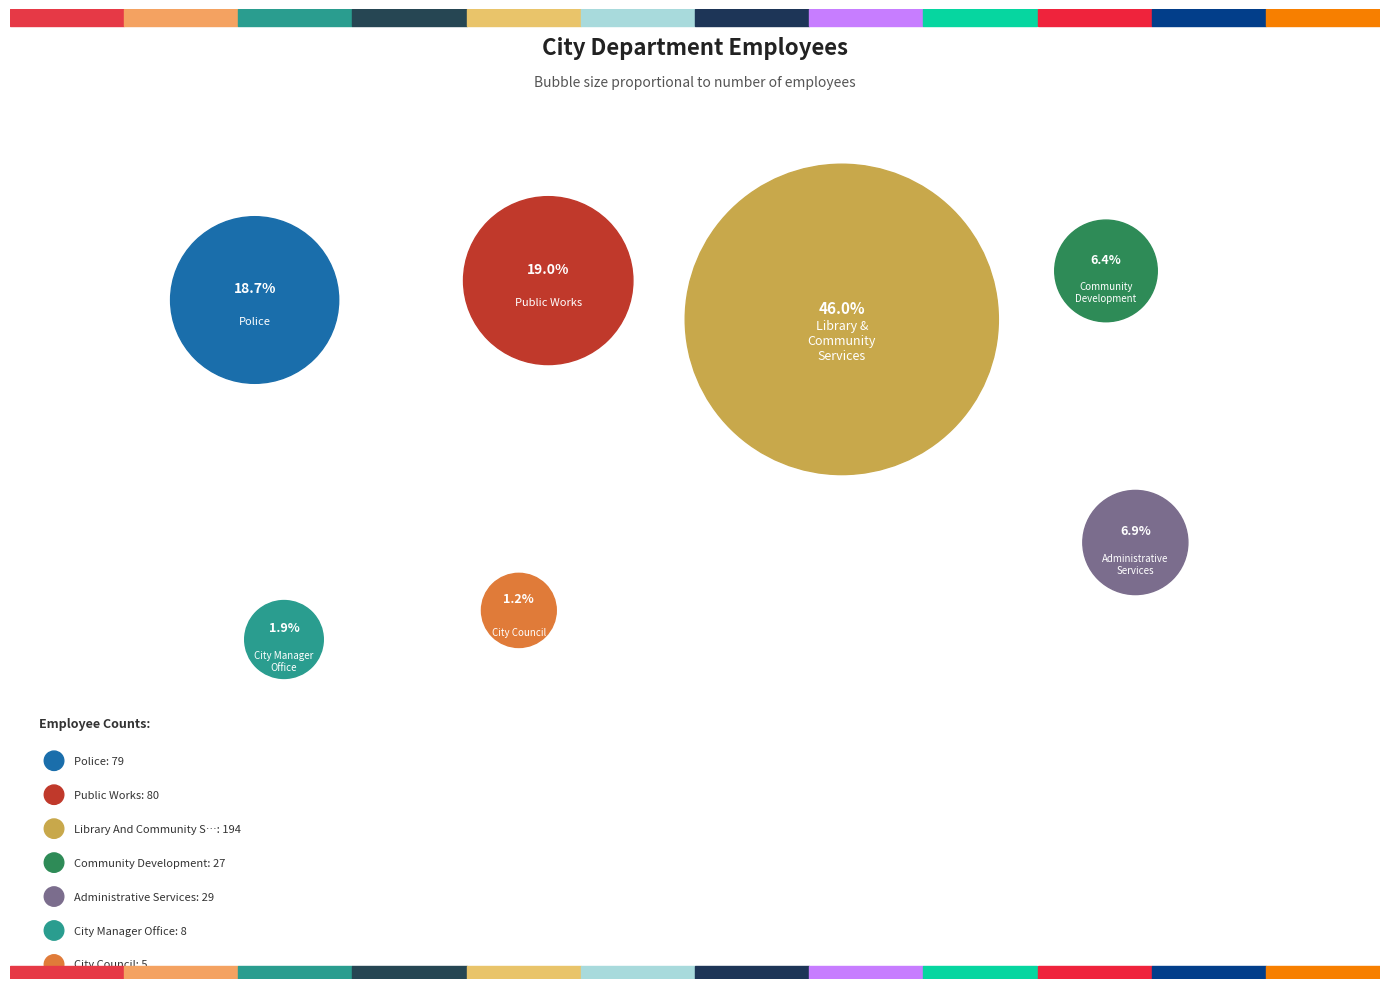

To the nearest percent, what portion does Police represent?

19%